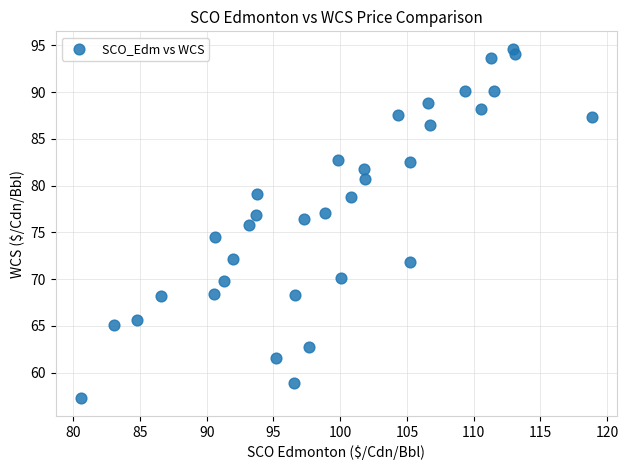

What is the range of X values (max minus min)?

38.2